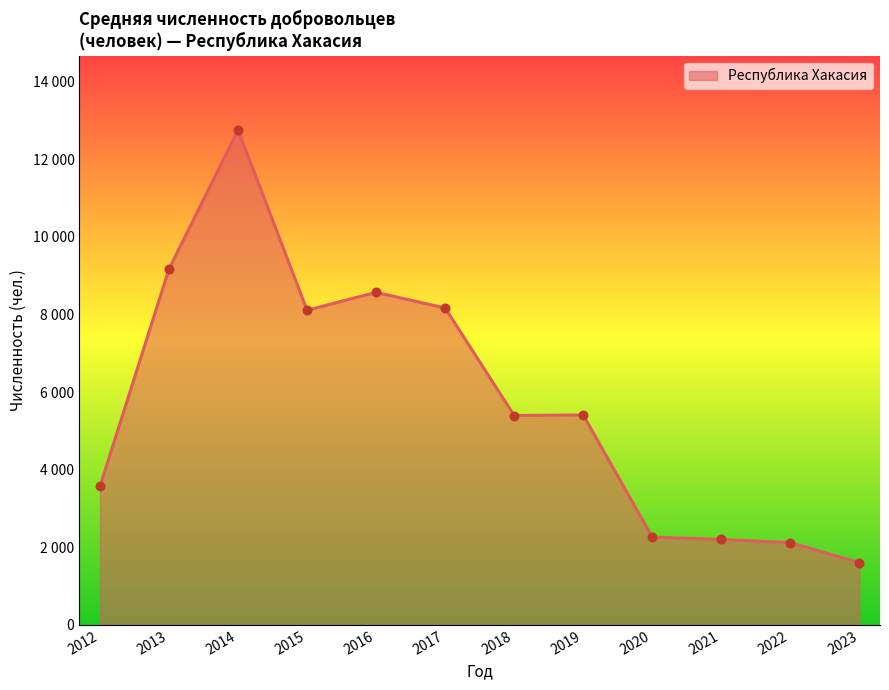

What is the change in value from 2014 to 2017?

-4588